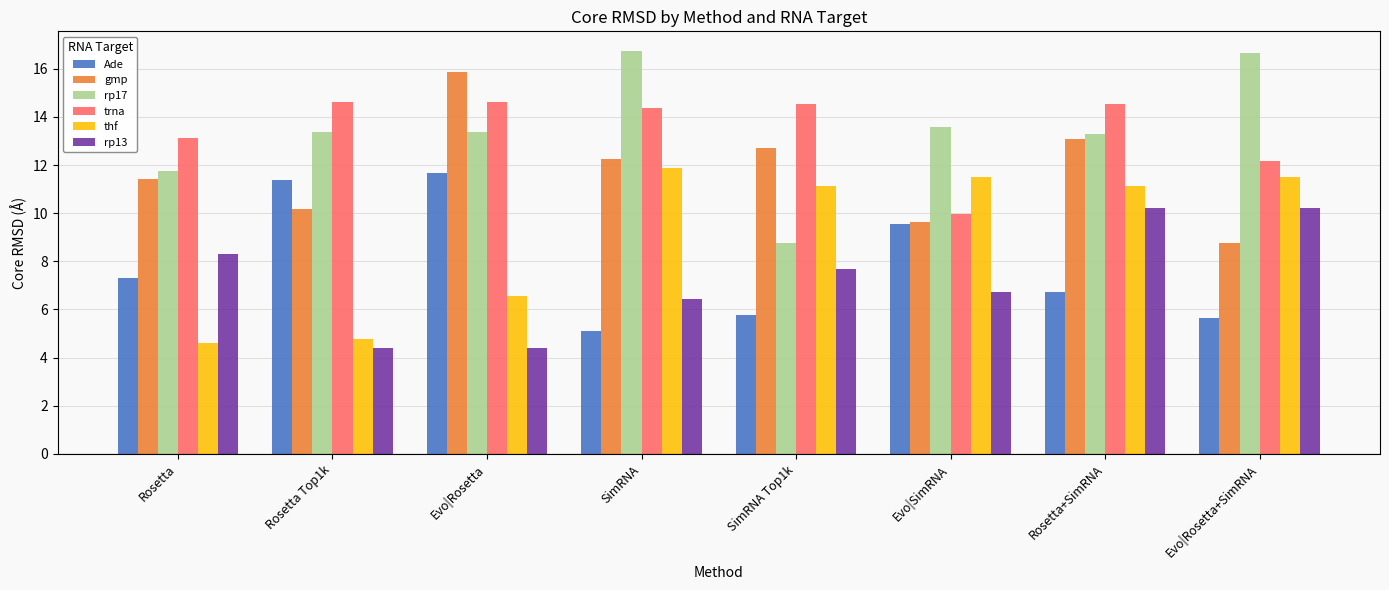

True or false: trna has a value of 14.2 at Evo|SimRNA.

False